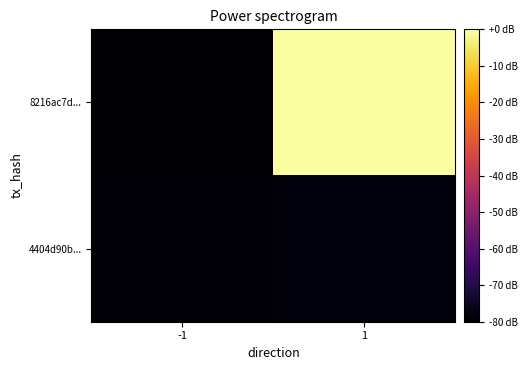

Which has a higher value, 1 or -1?

1